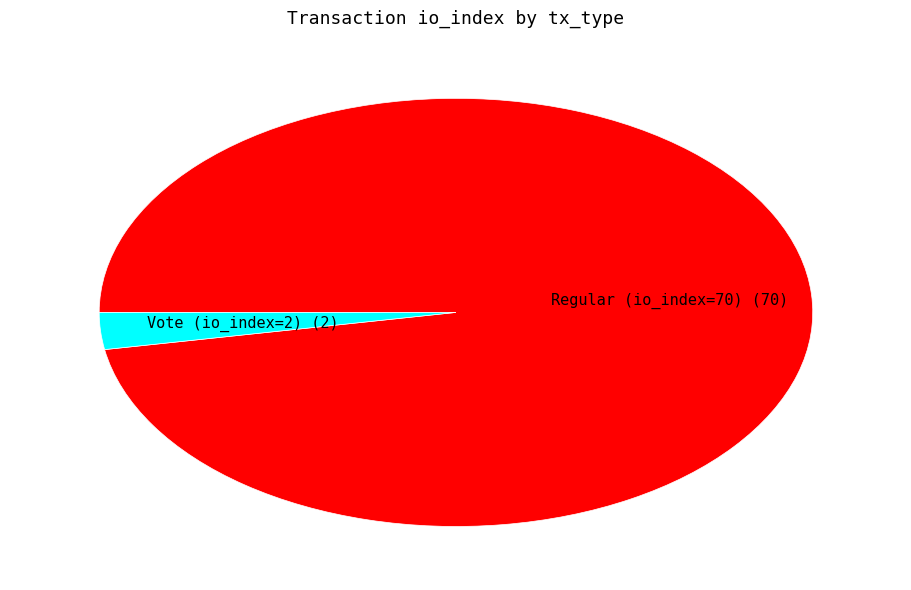

True or false: Regular (io_index=70) accounts for 97% of the total.

True